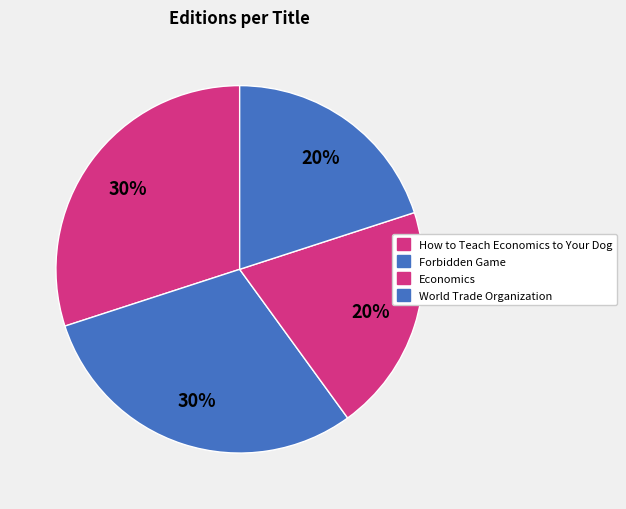

Rank the categories by value from lowest to highest.

Economics, World Trade Organization, How to Teach Economics to Your Dog, Forbidden Game